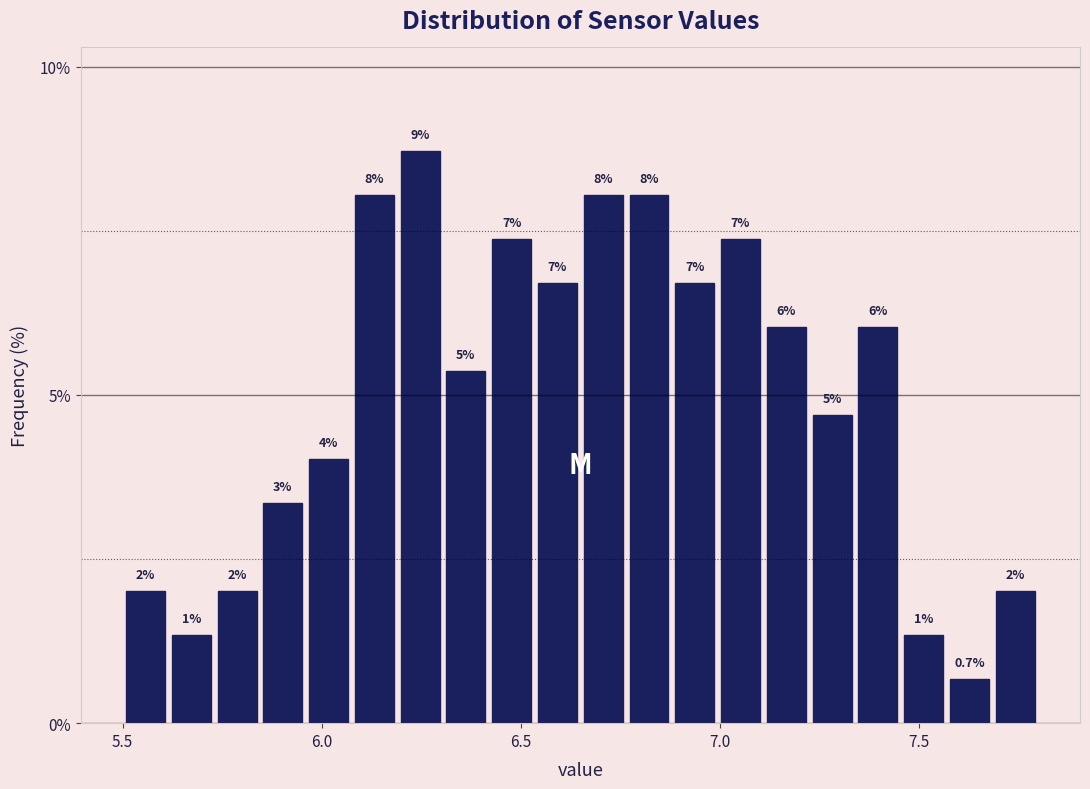

Read against the x-axis, roughly where is the centre of the tallest bar?

6.25